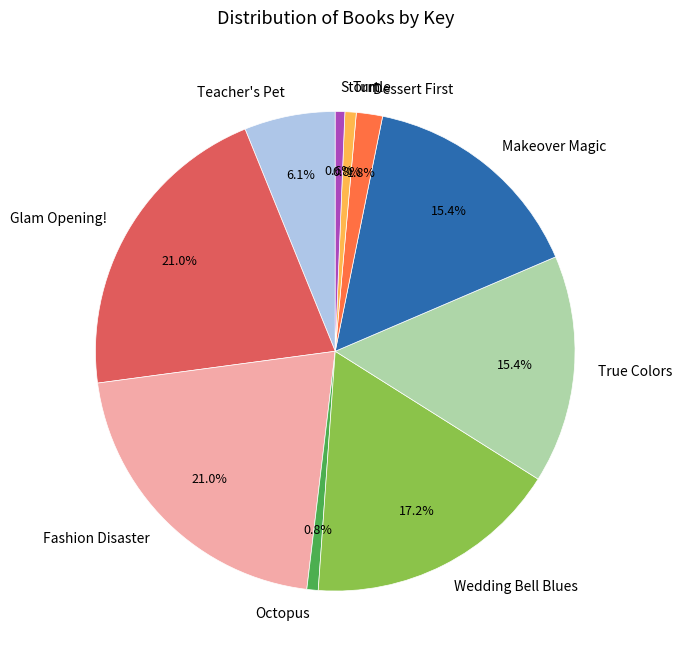

To the nearest percent, what is the combined percentage of Glam Opening! and Wedding Bell Blues?

38%